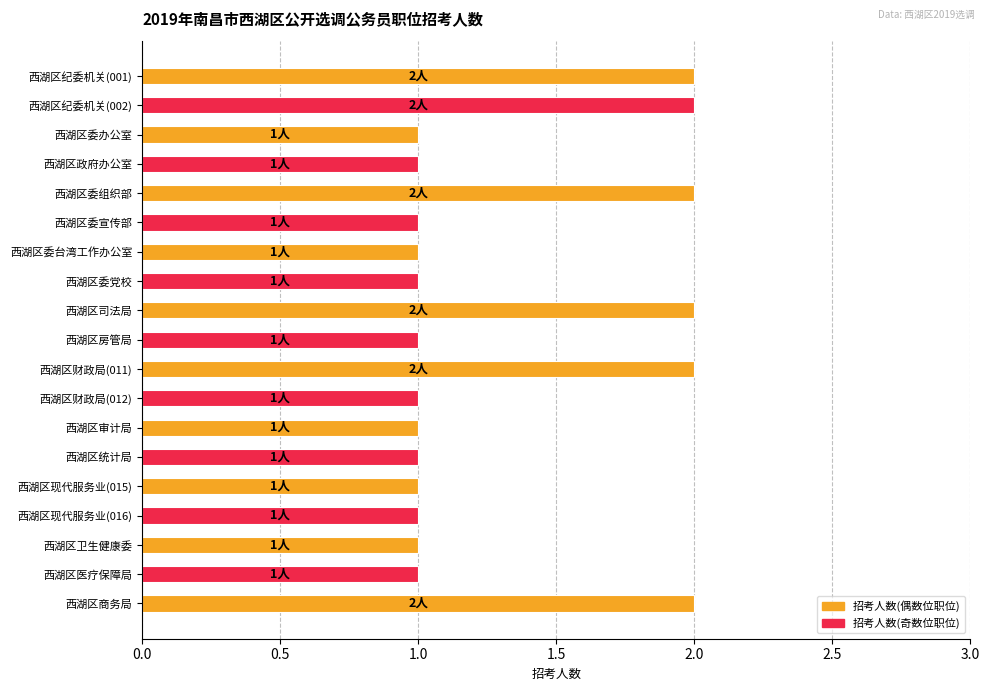

Reading bottom to top, list all the values displayed in this chart.

西湖区商务局=2	西湖区医疗保障局=1	西湖区卫生健康委=1	西湖区现代服务业(016)=1	西湖区现代服务业(015)=1	西湖区统计局=1	西湖区审计局=1	西湖区财政局(012)=1	西湖区财政局(011)=2	西湖区房管局=1	西湖区司法局=2	西湖区委党校=1	西湖区委台湾工作办公室=1	西湖区委宣传部=1	西湖区委组织部=2	西湖区政府办公室=1	西湖区委办公室=1	西湖区纪委机关(002)=2	西湖区纪委机关(001)=2